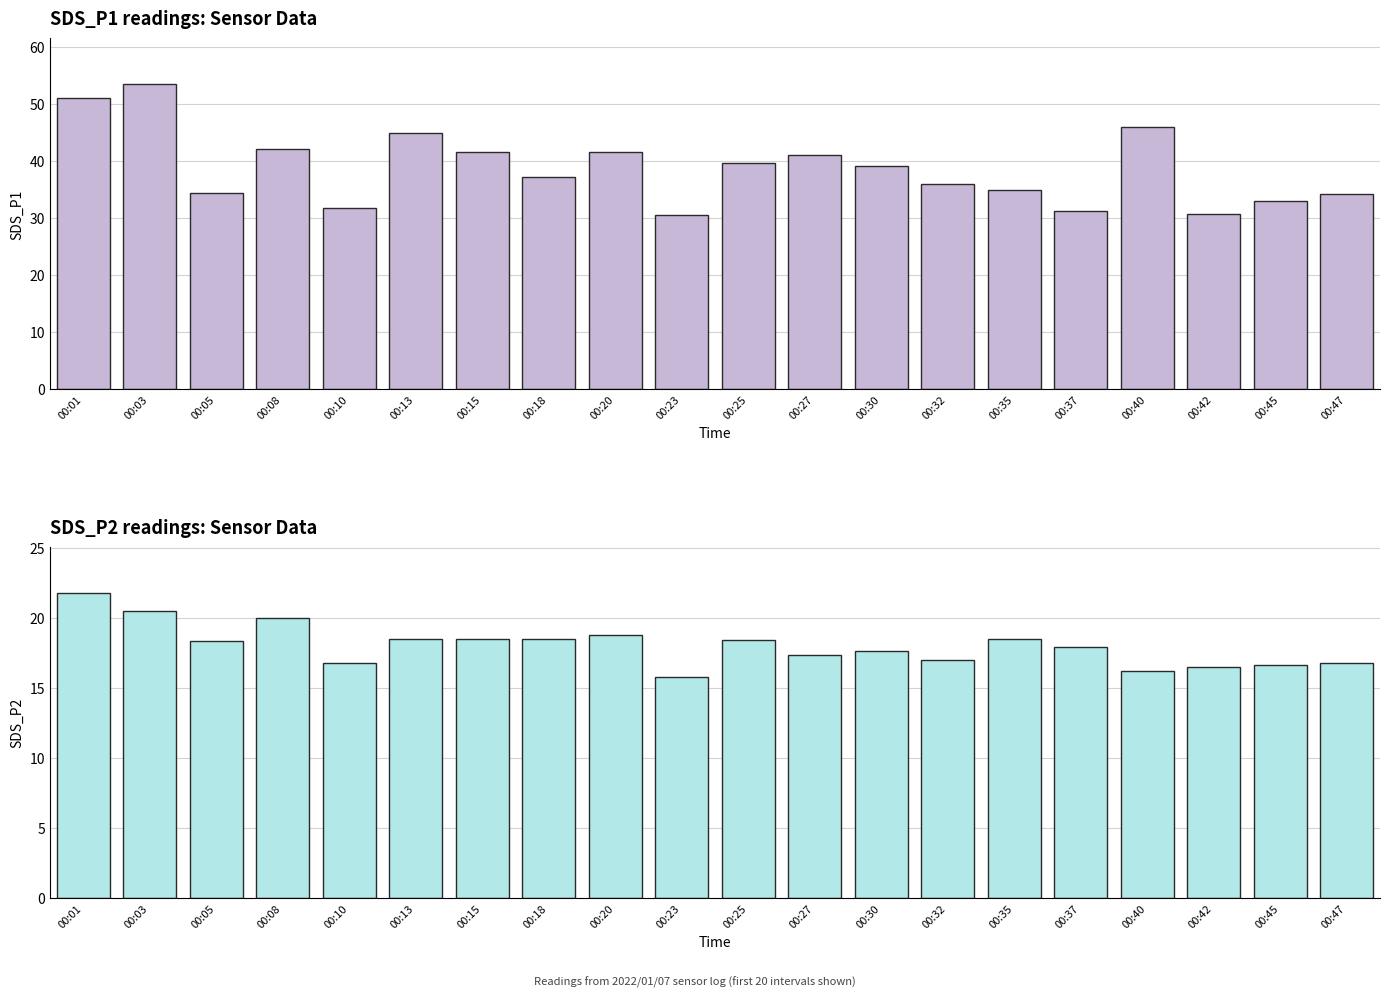

How many bars are there in total?

40